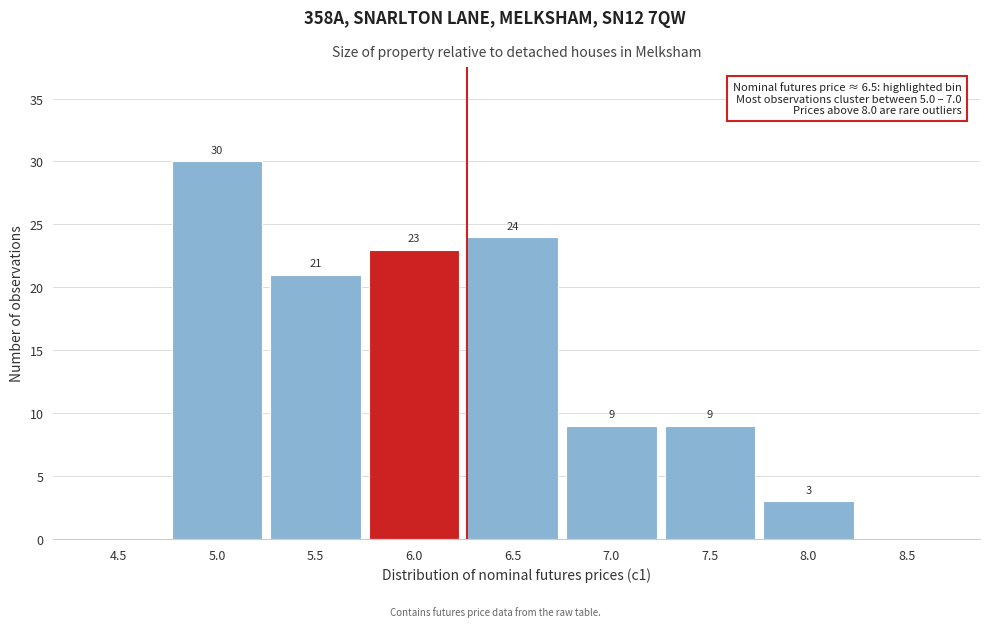

Reading left to right, transcribe all the data shown in this chart.

4.5=0	5.0=30	5.5=21	6.0=23	6.5=24	7.0=9	7.5=9	8.0=3	8.5=0